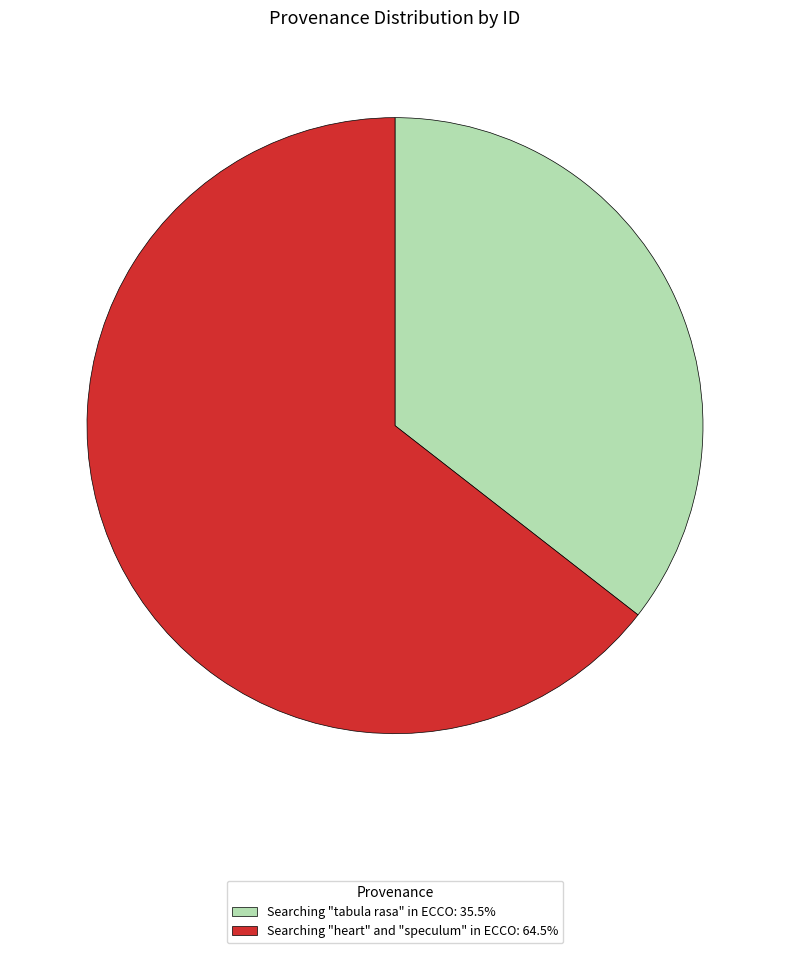

Is there any slice that represents more than half of the pie?

Yes